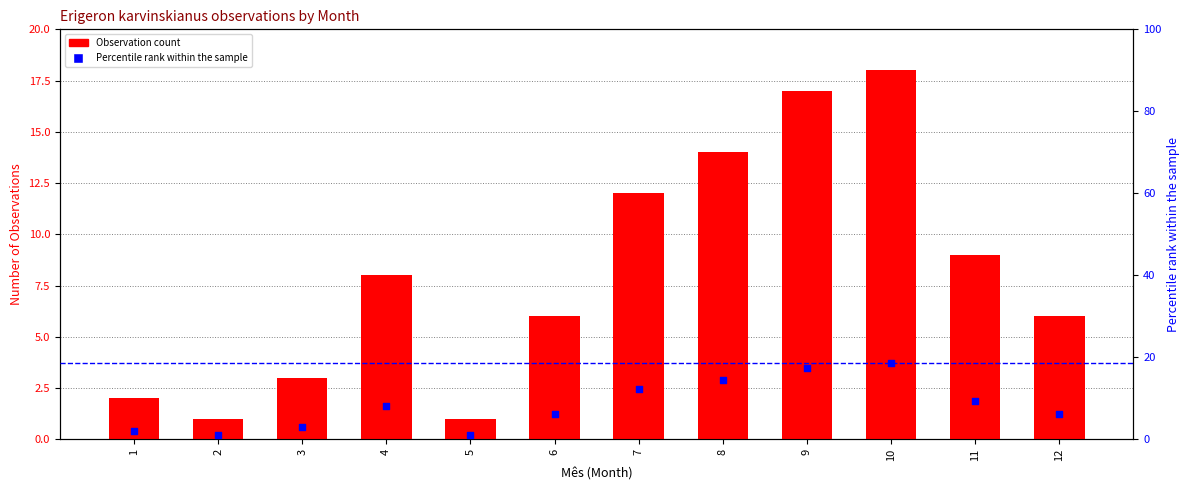

Which series has the widest spread of Y values?

Percentile rank within the sample